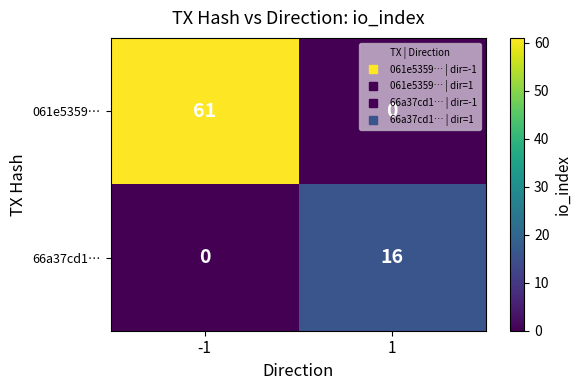

The 66a37cd1… series shows 8 at -1. True or false?

False